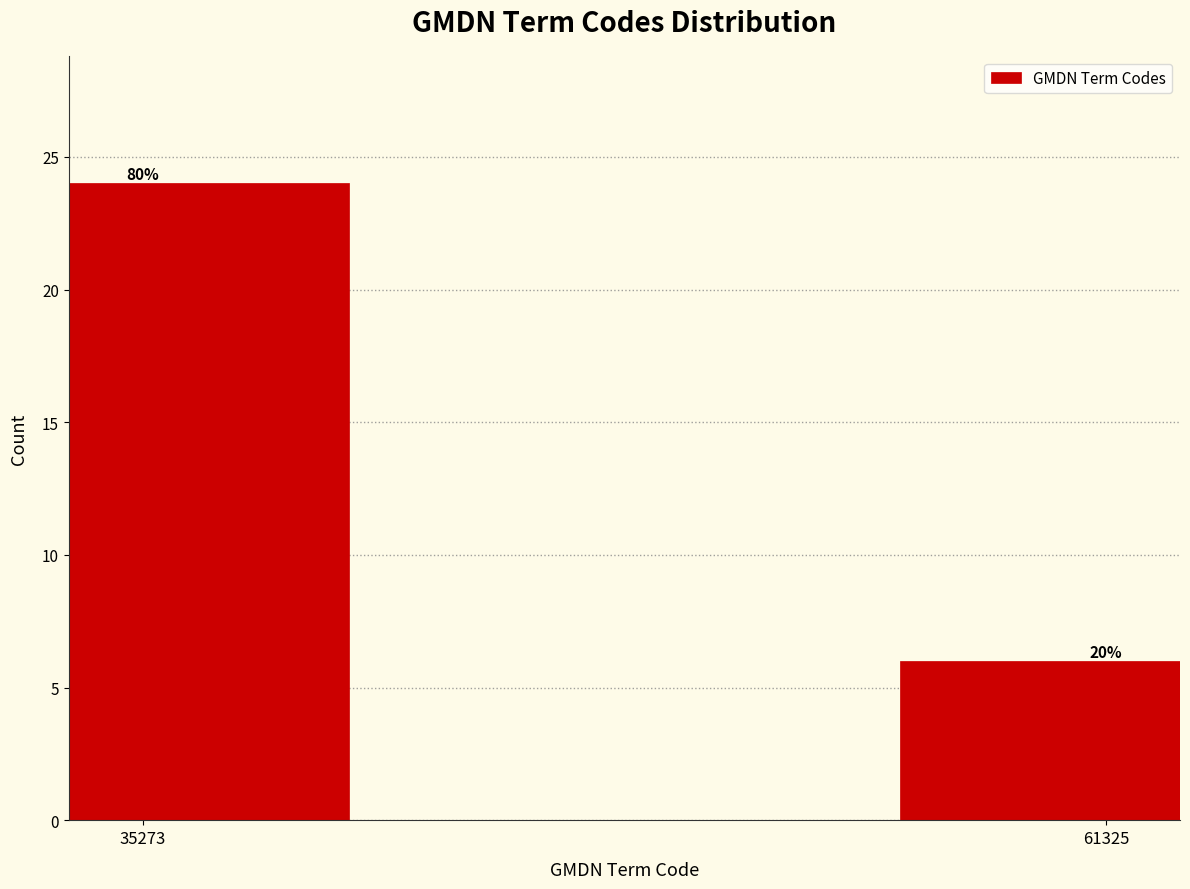

How many bars are there in total?

2